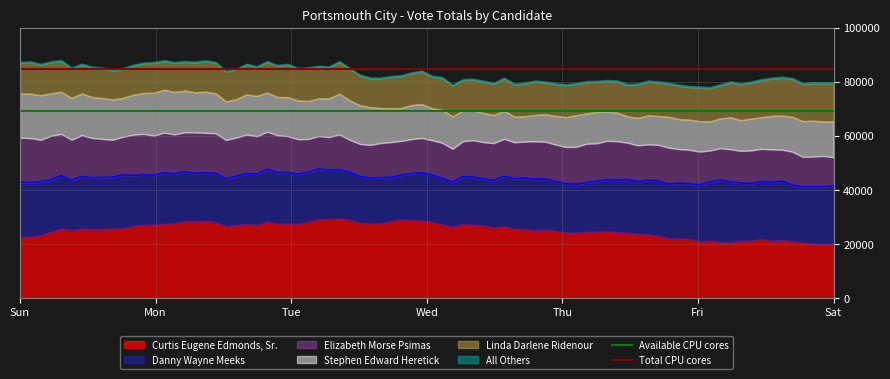

Is it true that Total CPU cores equals 19635.7 at Sun?

False